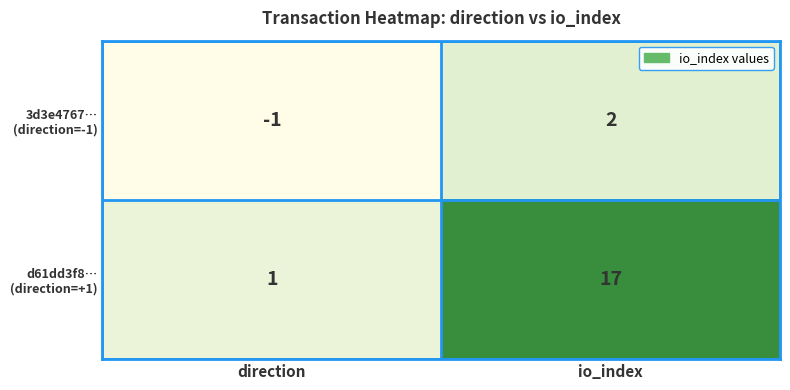

Which category has the lowest value across all series?

direction